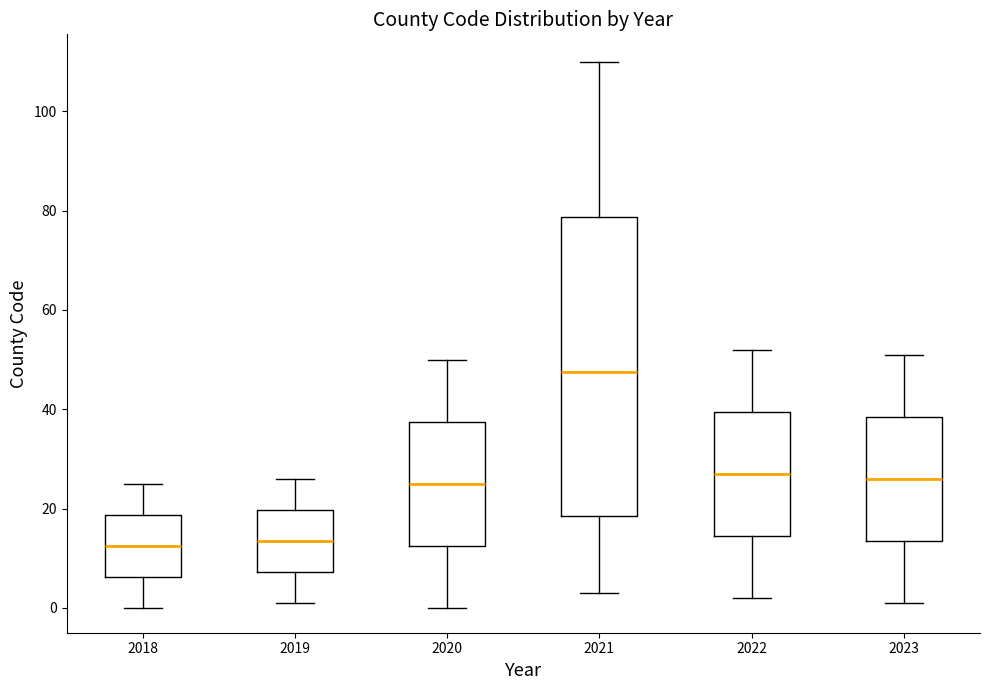

Reading left to right, transcribe this box plot: for each box, give where its median line is, the range the box spans, and where its two whiskers end, as read against the y-axis. The values are not printed on the chart, so give them approximately, as read against the axis.

2018: median 12, box 6 to 18, whiskers 0 to 26
2019: median 14, box 8 to 20, whiskers 2 to 26
2020: median 26, box 12 to 38, whiskers 0 to 50
2021: median 48, box 18 to 78, whiskers 4 to 110
2022: median 28, box 14 to 40, whiskers 2 to 52
2023: median 26, box 14 to 38, whiskers 2 to 52